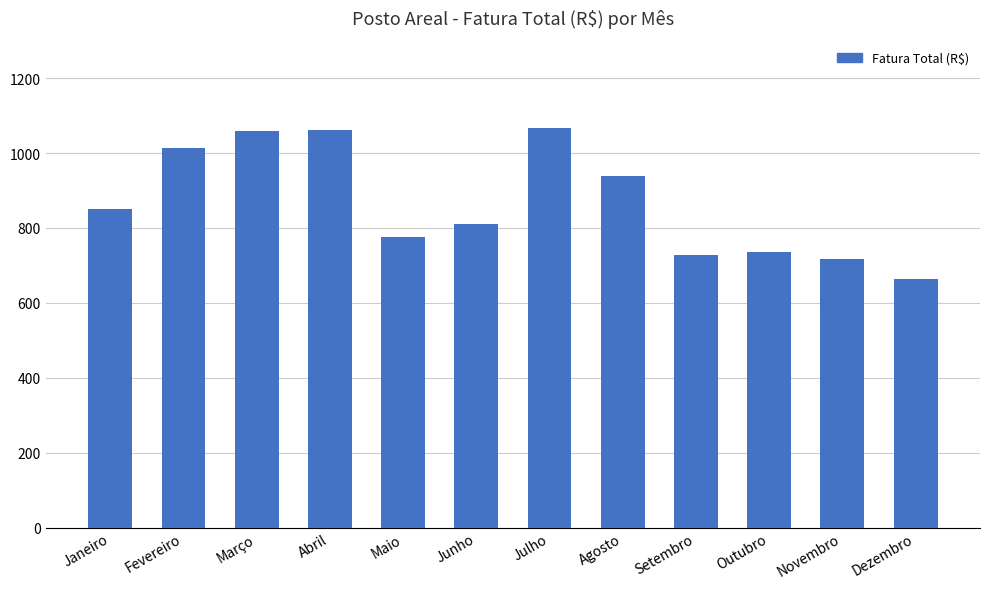

What is the difference between the maximum and minimum values?

405.0